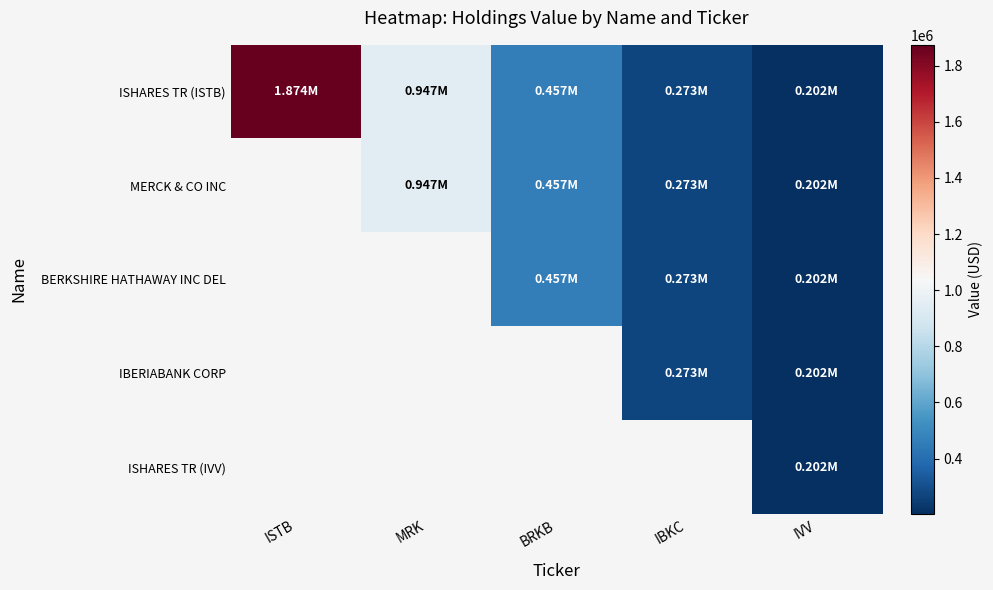

Between IBKC and IVV, which is larger?

IBKC